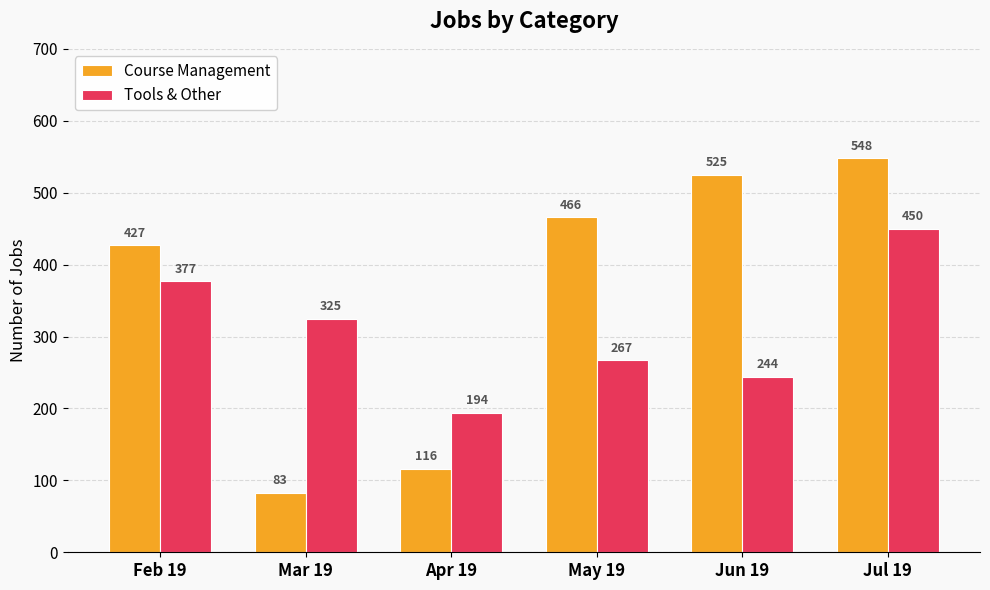

At which label does Tools & Other reach its minimum?

Apr 19